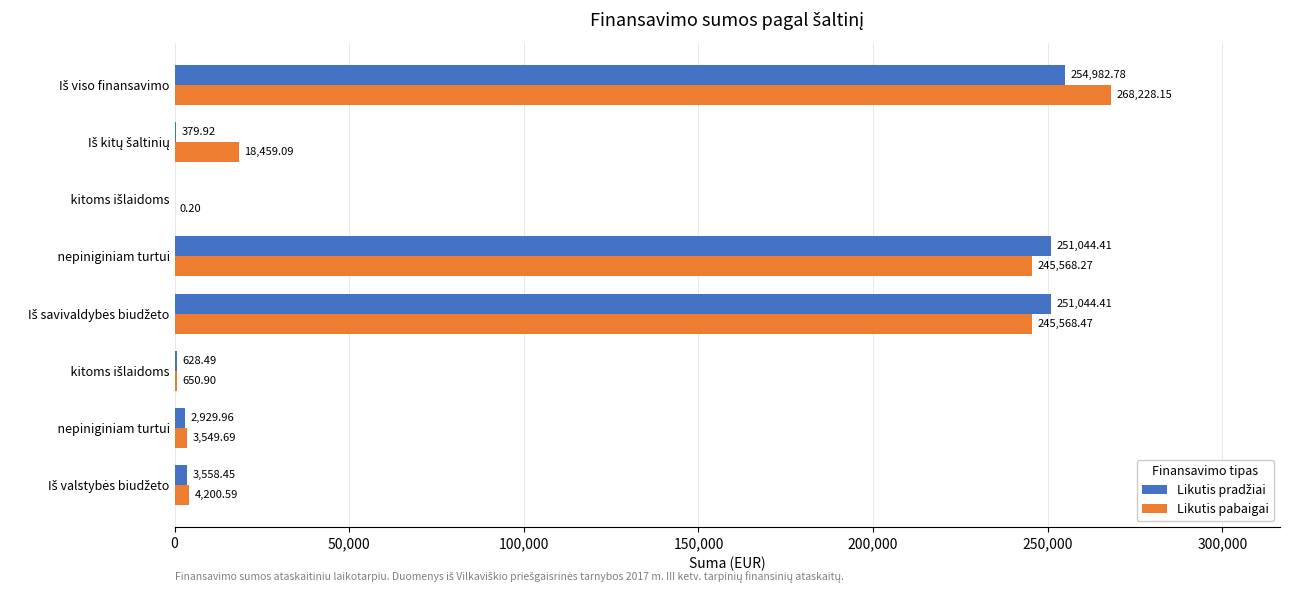

How many distinct data groups are displayed?

2